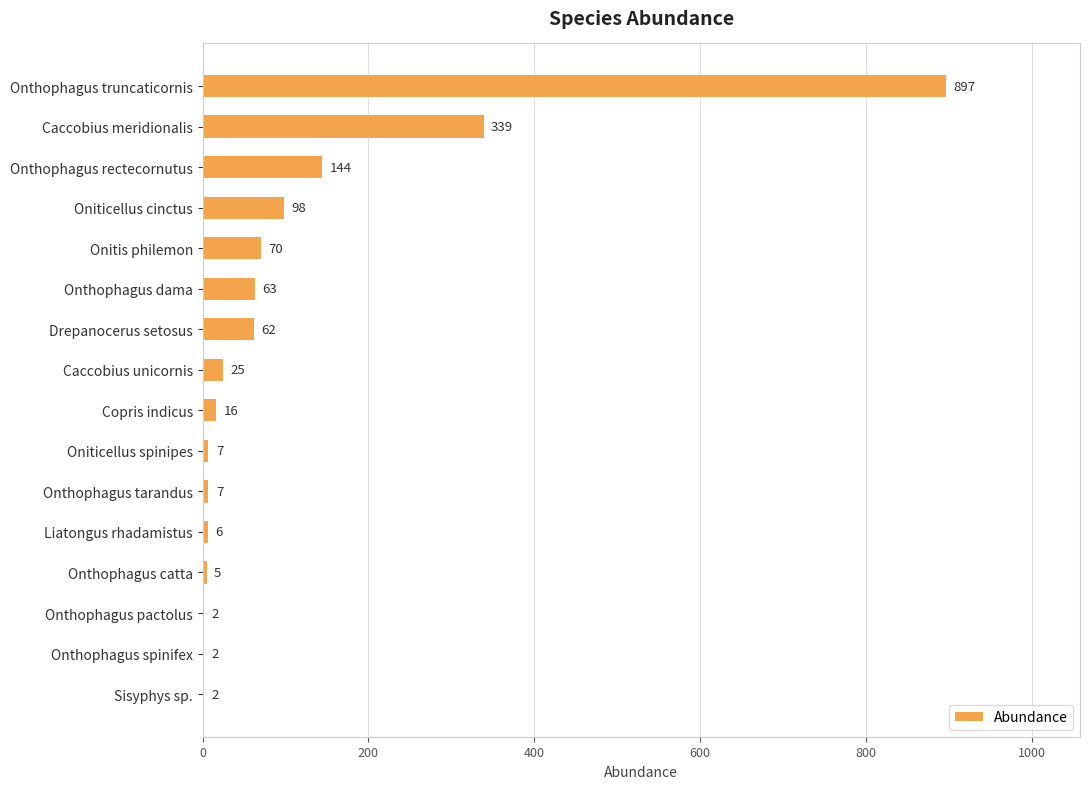

Where is the data nearest to the value 449?

Caccobius meridionalis